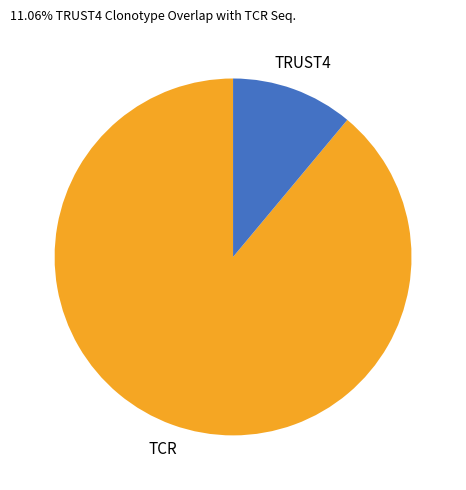

Count the number of slices in the pie.

2